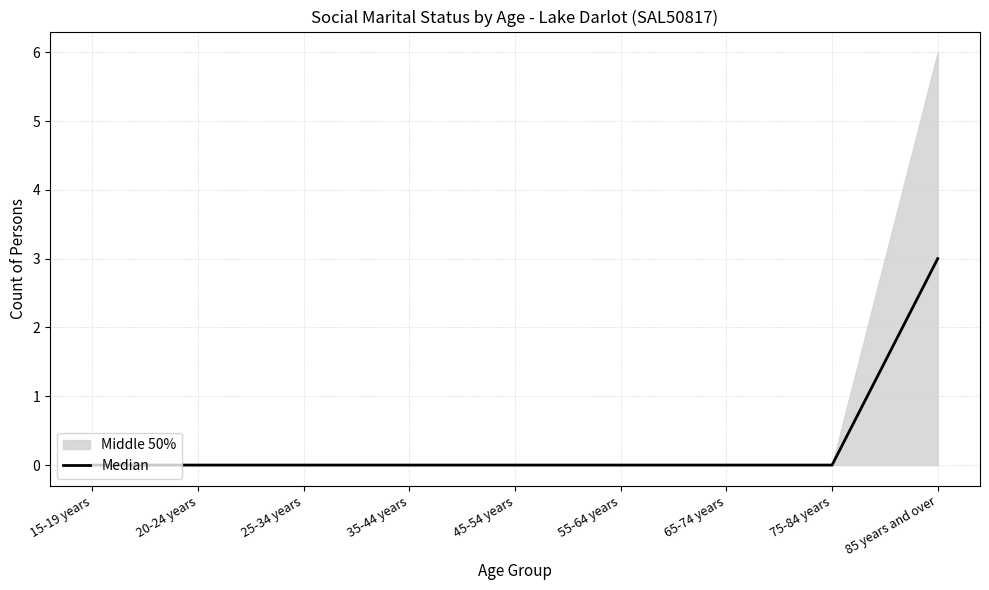

Reading right to left, extract all data points from this chart.

3	0	0	0	0	0	0	0	0